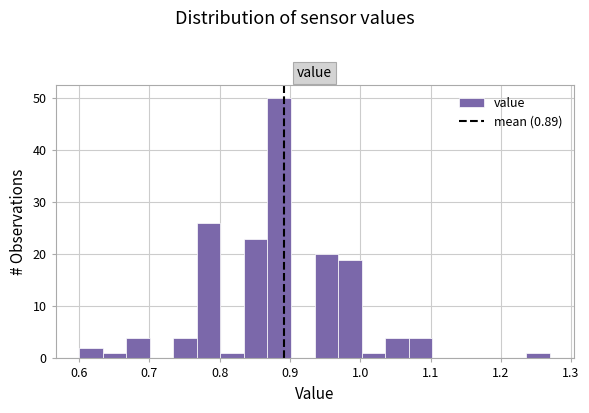

Read against the x-axis, roughly where is the centre of the tallest bar?

0.88